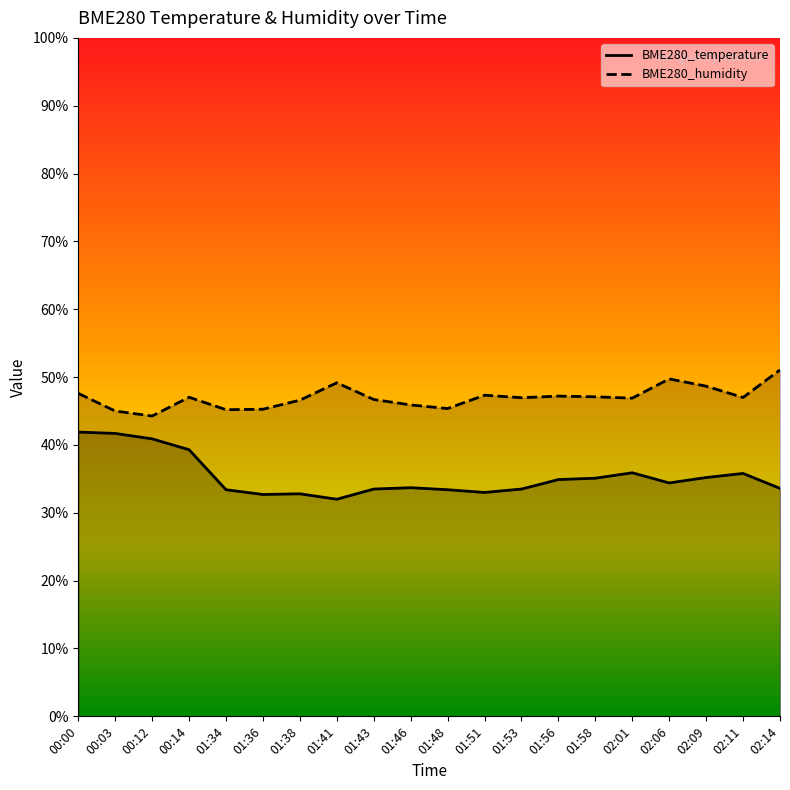

What is the lowest value of the BME280_humidity series?

44.3